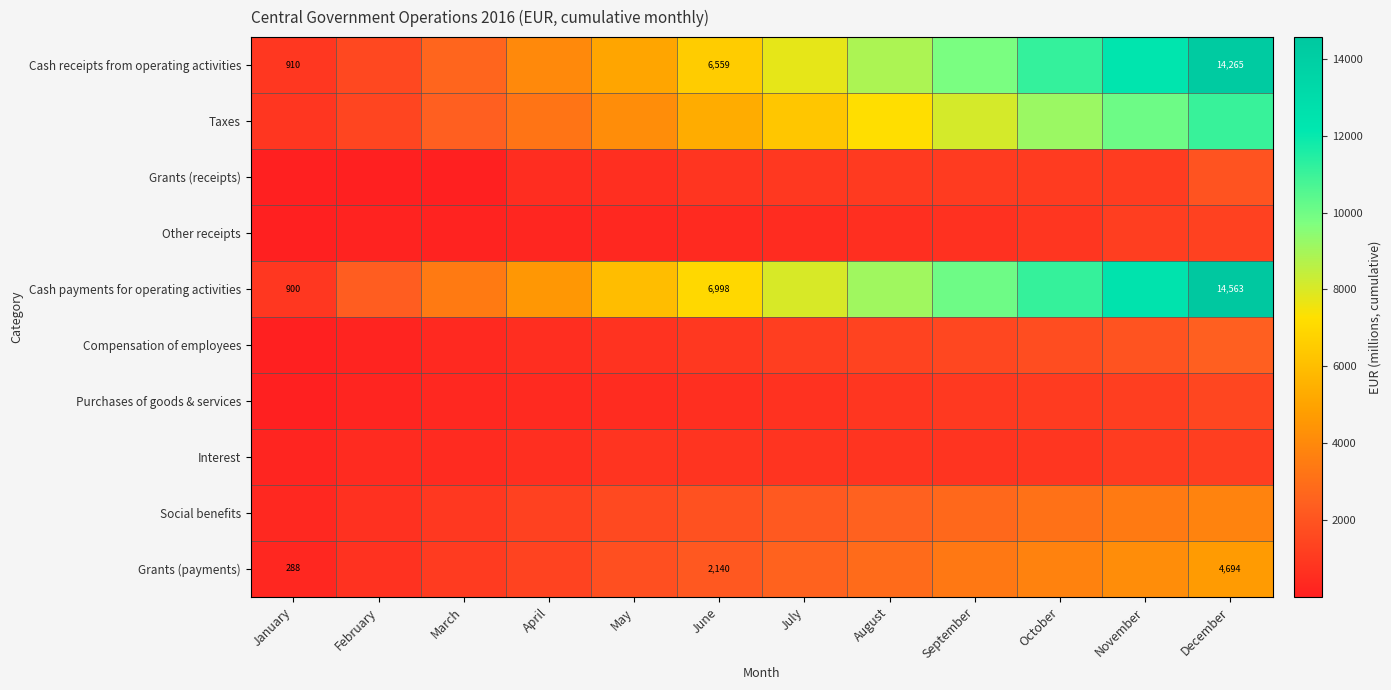

Is it true that Social benefits equals 1268.0 at September?

False